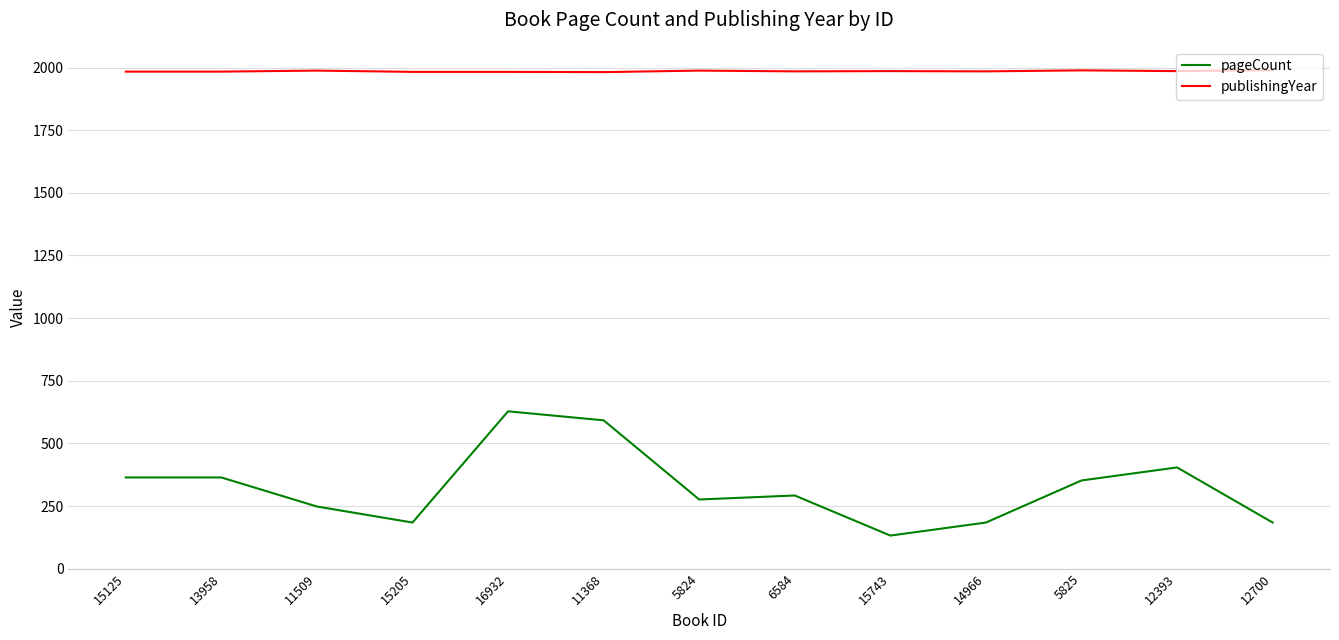

List the series in order of their peak value, highest first.

publishingYear, pageCount